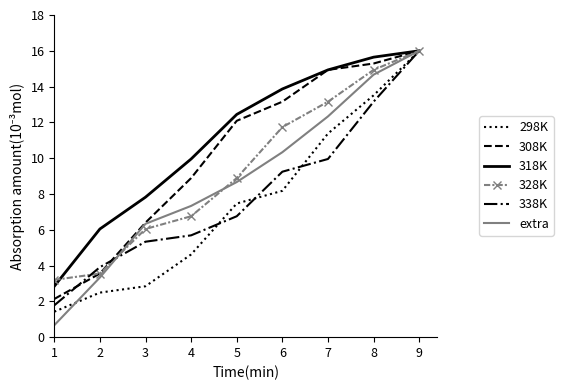

What is the difference between the highest and lowest values at 3?

5.0